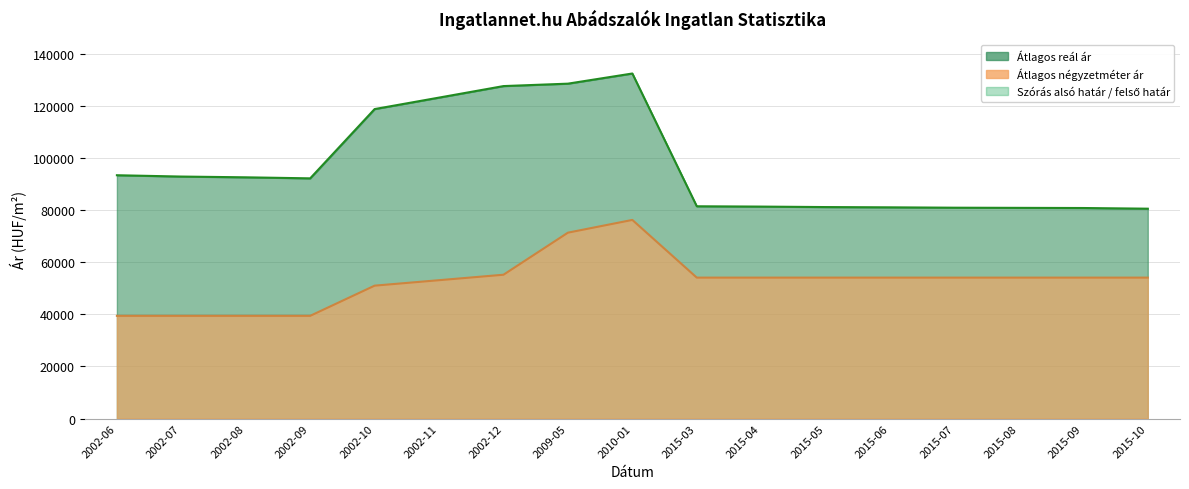

Between 2002-07 and 2015-03, which series saw the biggest shift?

Átlagos négyzetméter ár